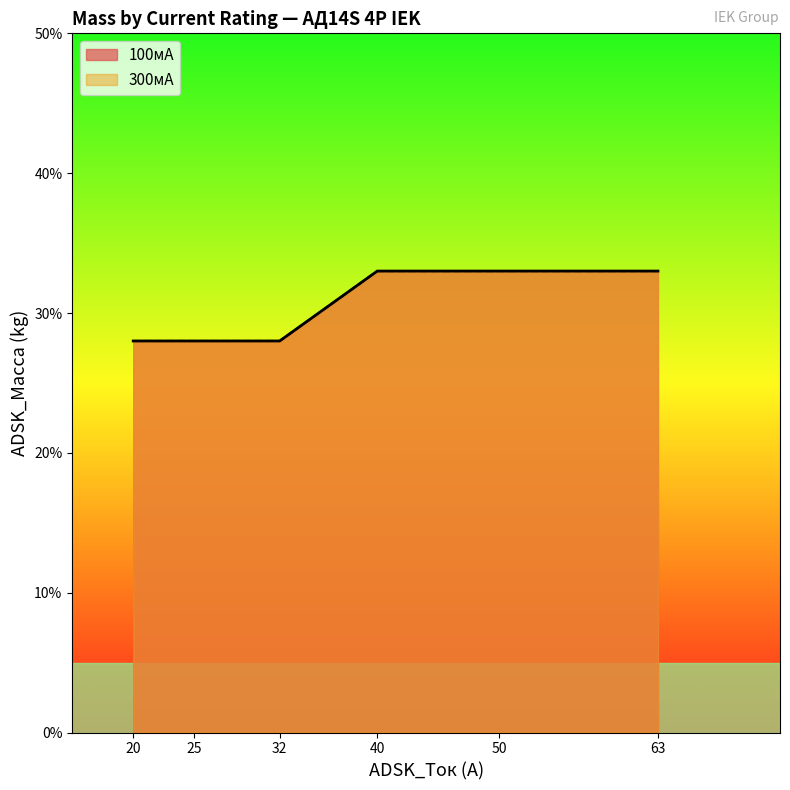

Does the chart display data point markers on the line(s)?

No